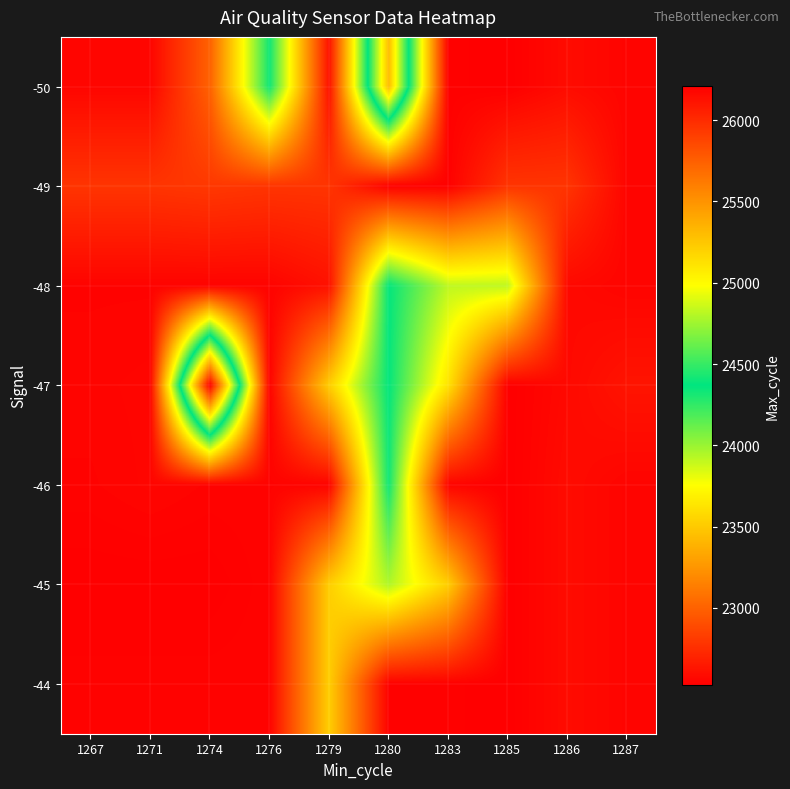

What is the difference between the highest and lowest values at 1280?

2767